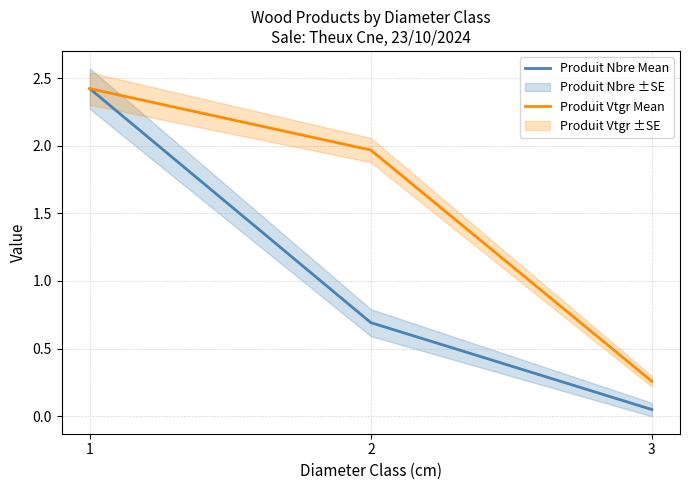

Is it true that Produit Nbre Mean equals 0.4 at 2?

False